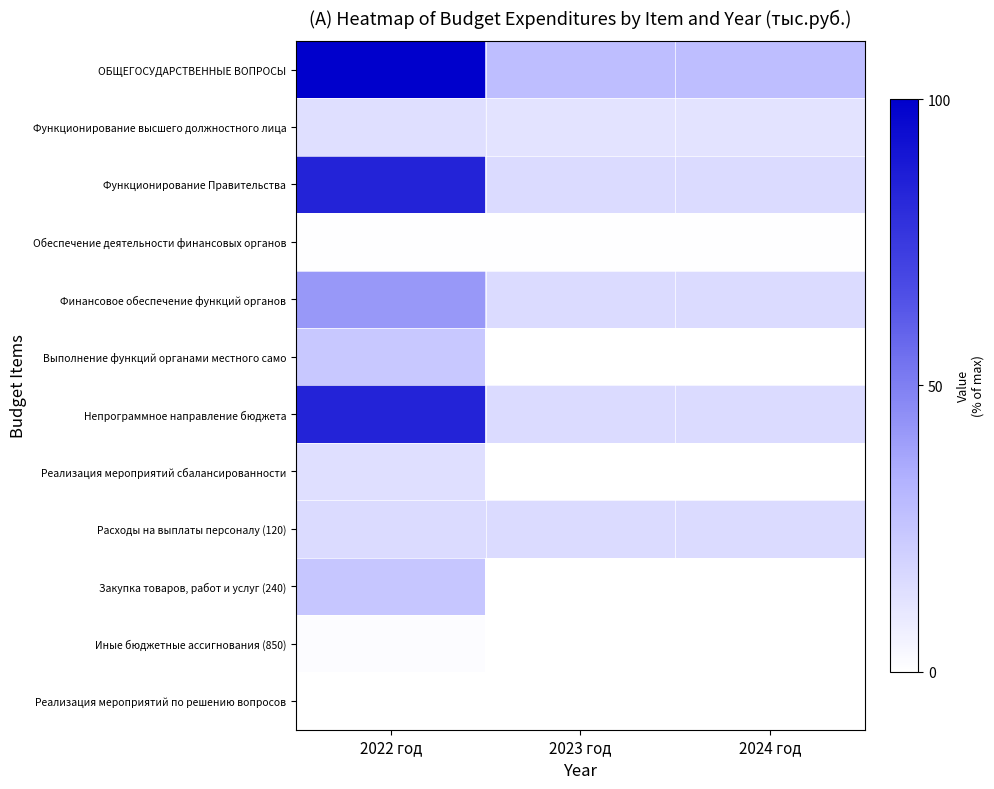

At which category is the sum across all series the highest?

2022 год